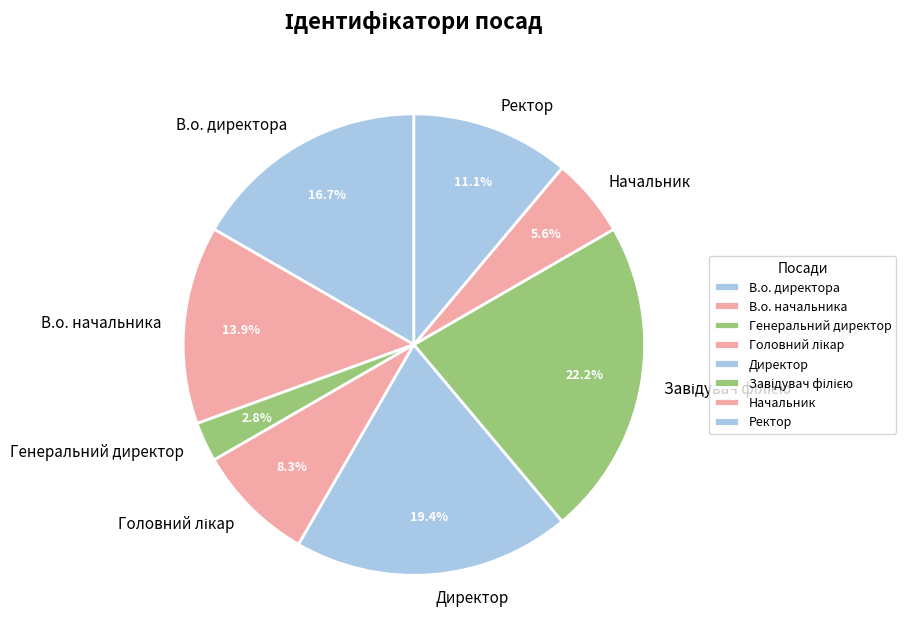

How many segments does this pie chart have?

8